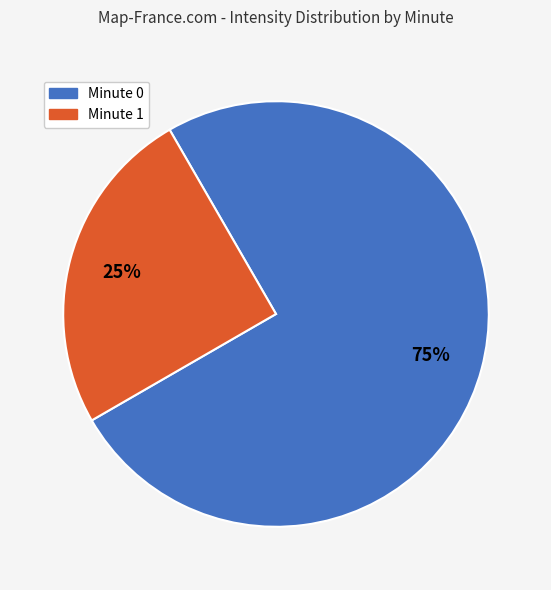

To the nearest percent, what is the average slice percentage?

50%